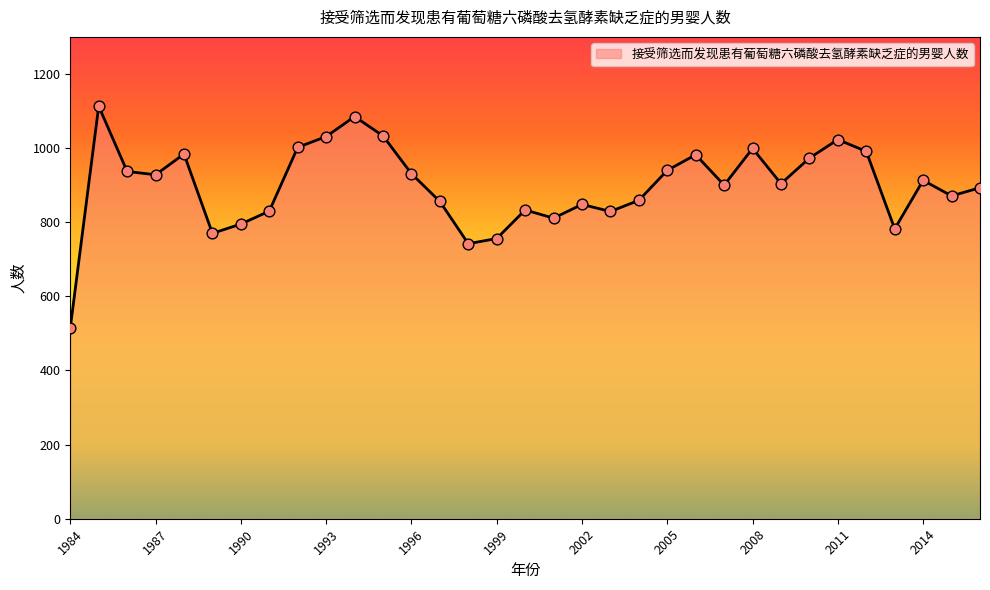

What is the maximum value shown in the chart?

1113